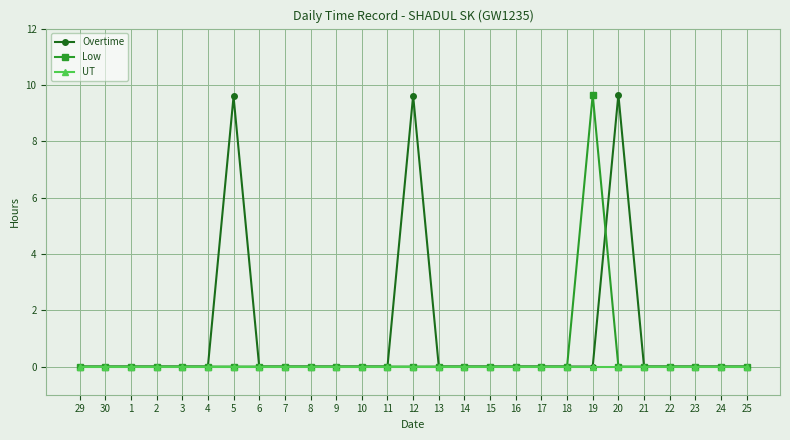

What is the label of the 4th point from the left?

2